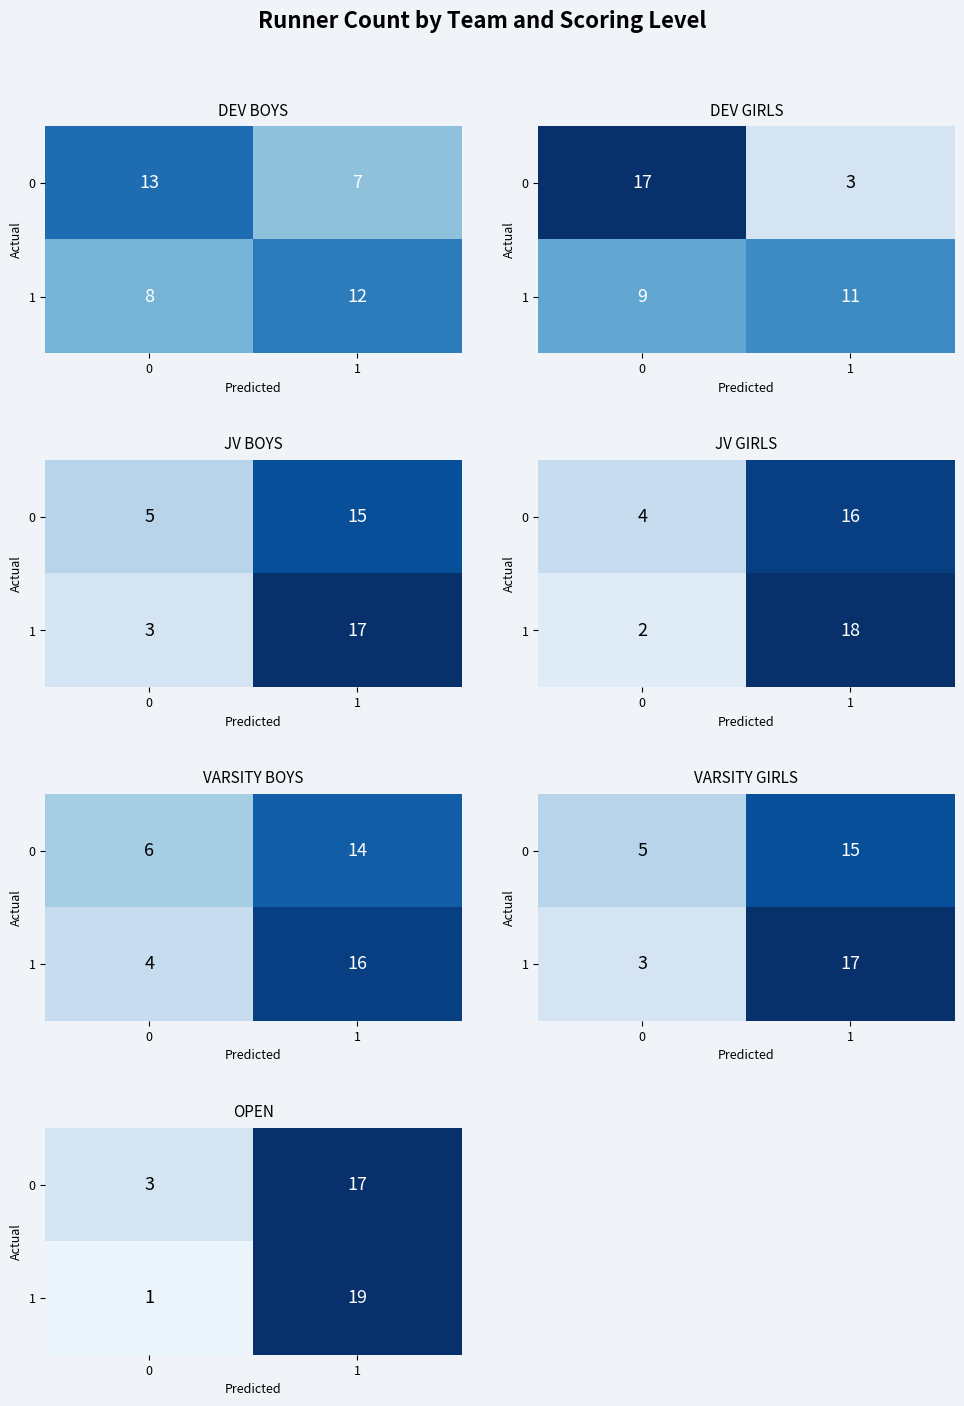

List the series in order of their peak value, highest first.

1, 0